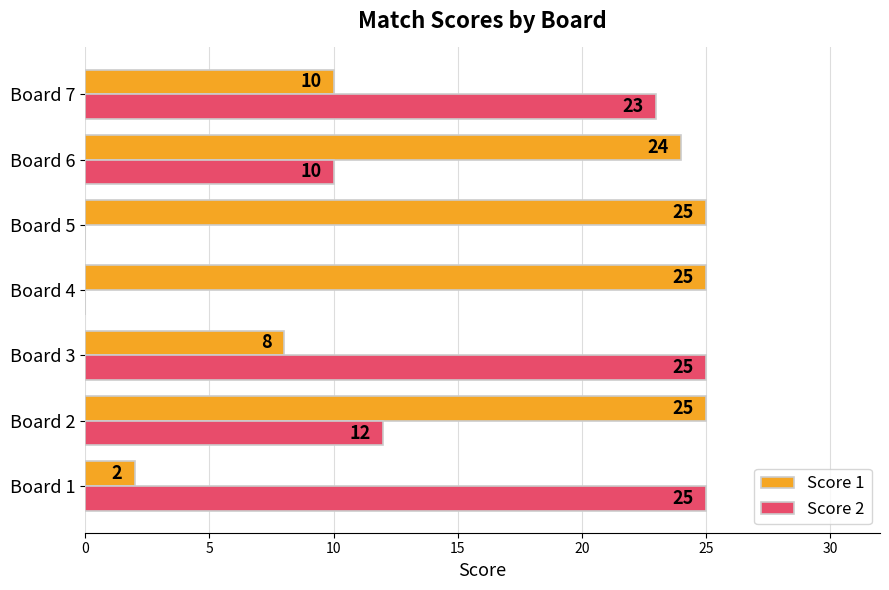

Which series changed the most between Board 3 and Board 4?

Score 2